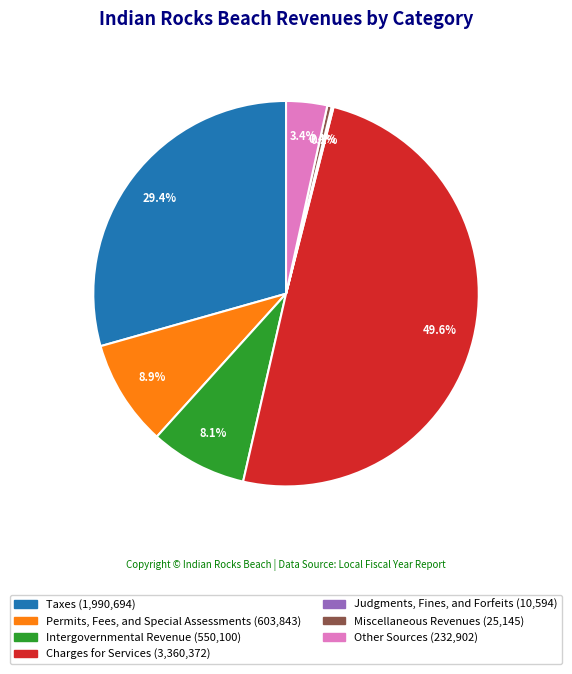

To the nearest percent, what portion does Charges for Services represent?

50%